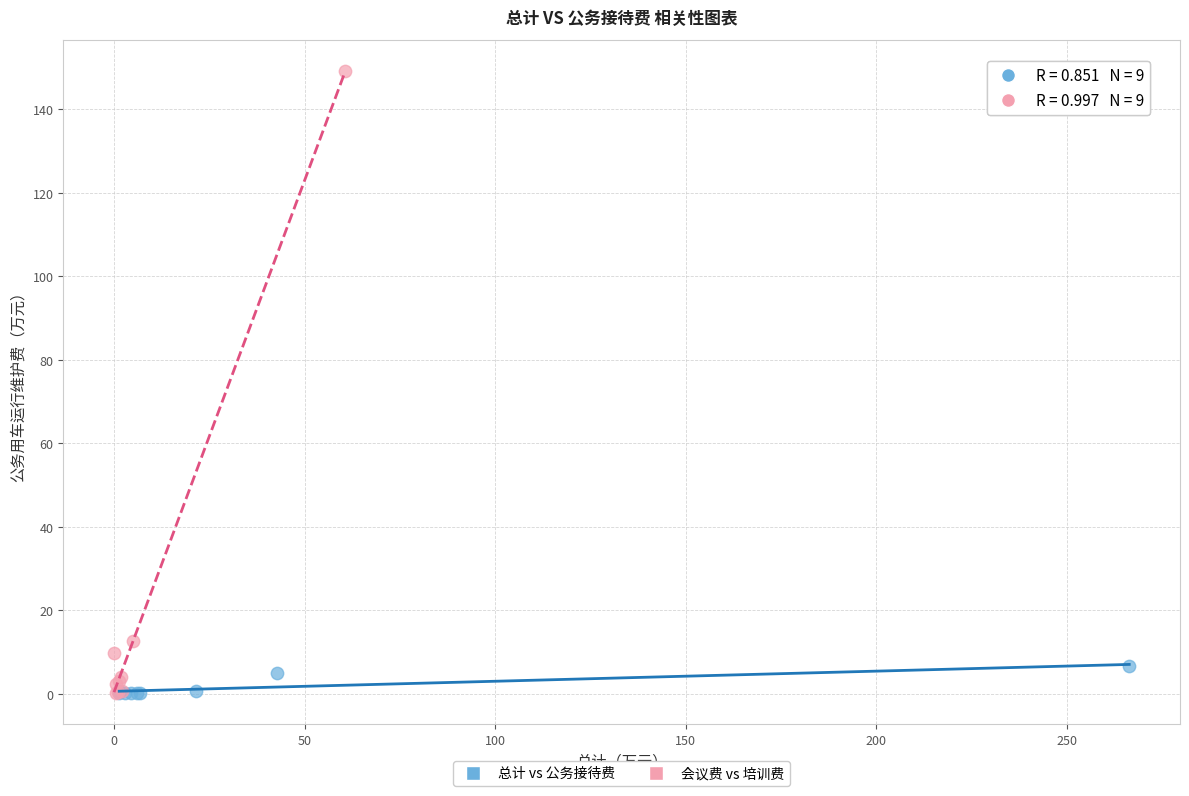

Which series contains the highest Y value?

会议费 vs 培训费